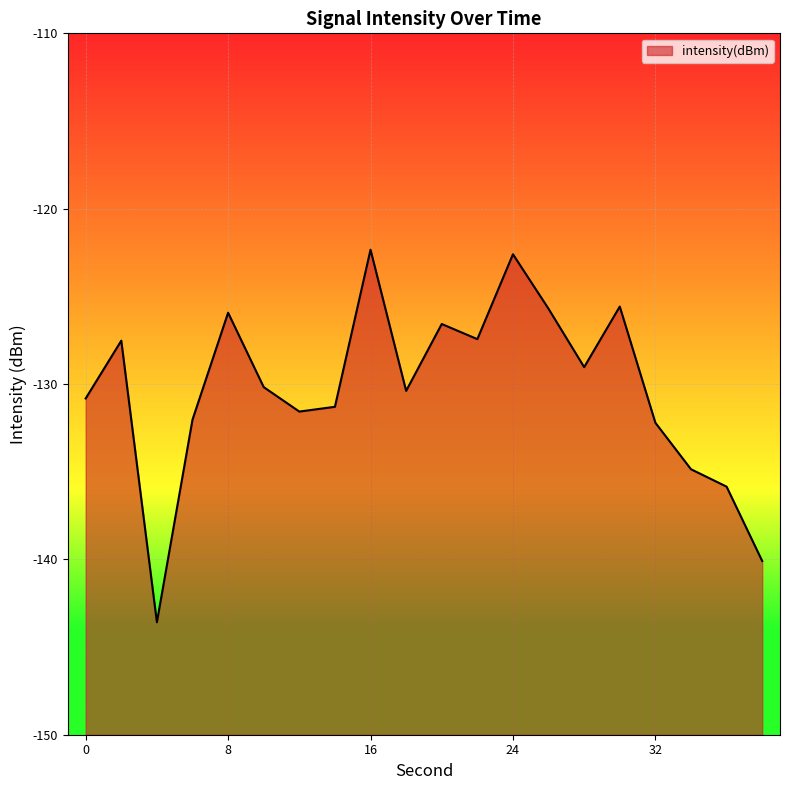

How many points are higher than both their immediate neighbors (excluding endpoints)?

6